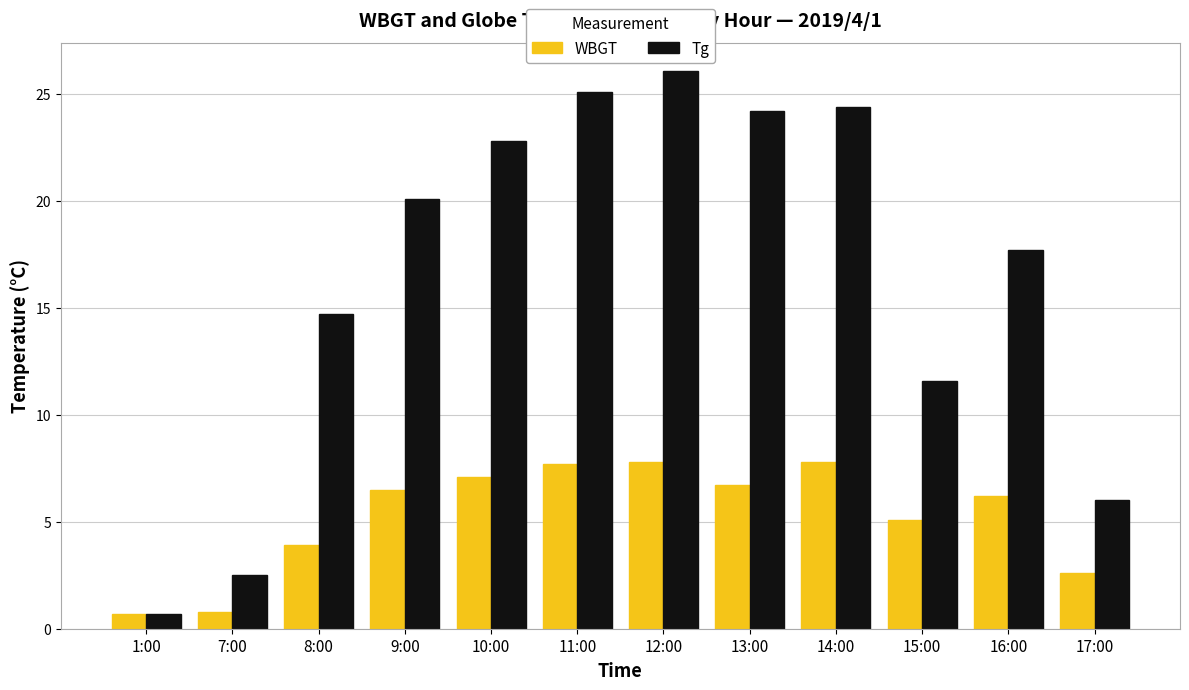

What is the value of the Tg bar at the 8th from the left?

24.2